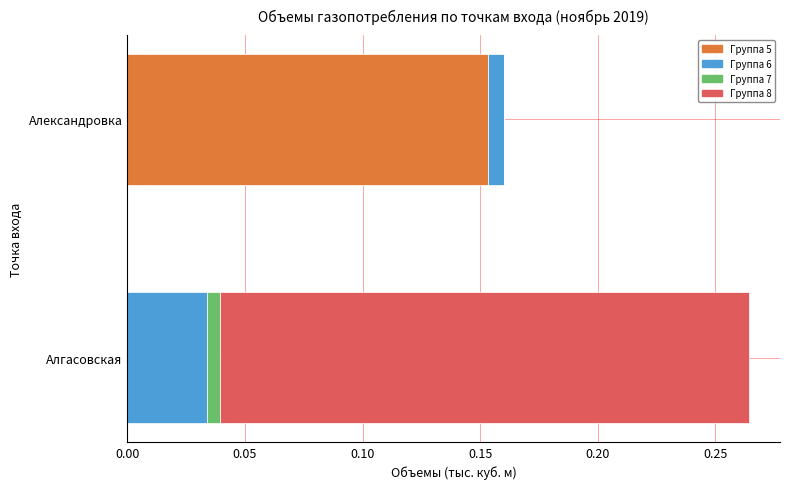

Which category has the highest value in the Группа 5 series?

Александровка